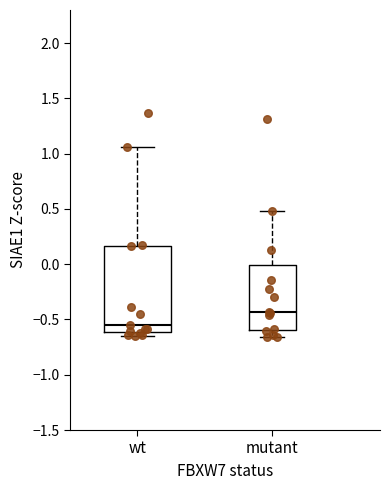

Reading left to right, read every box against the y-axis: the position of its median line, the range the box covers, and the ends of its whiskers. The values are not printed on the chart, so give them approximately, as read against the axis.

wt: median -0.55, box -0.60 to 0.15, whiskers -0.65 to 1.05
mutant: median -0.45, box -0.60 to 0.00, whiskers -0.65 to 0.50